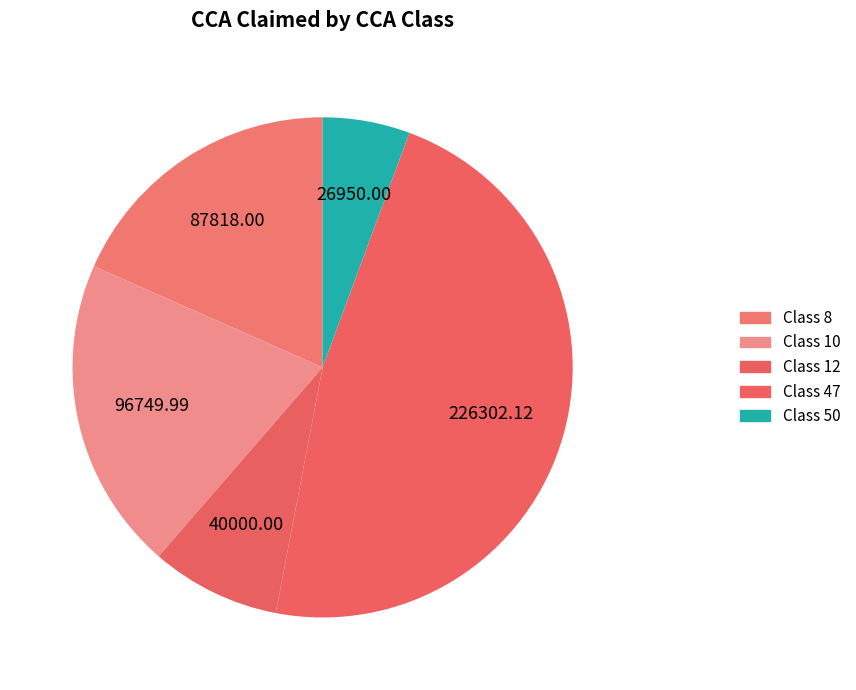

Count the number of slices in the pie.

5